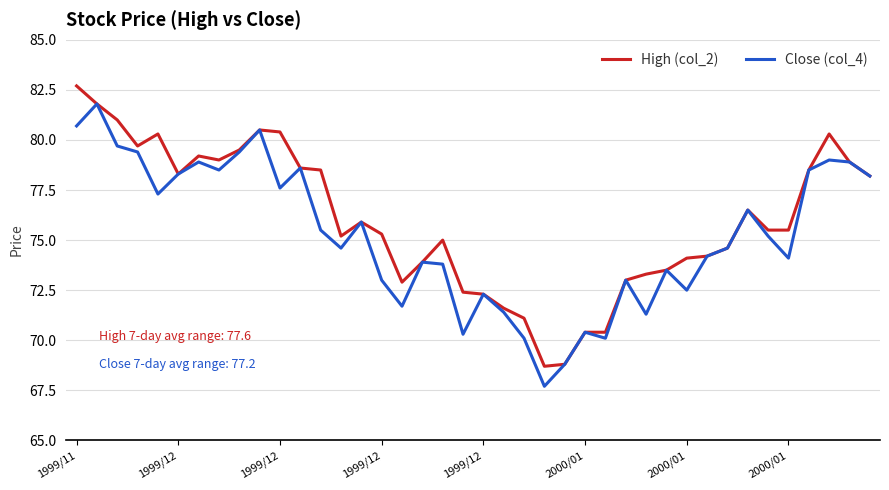

True or false: Close (col_4) has more than 2 interior local peaks.

True